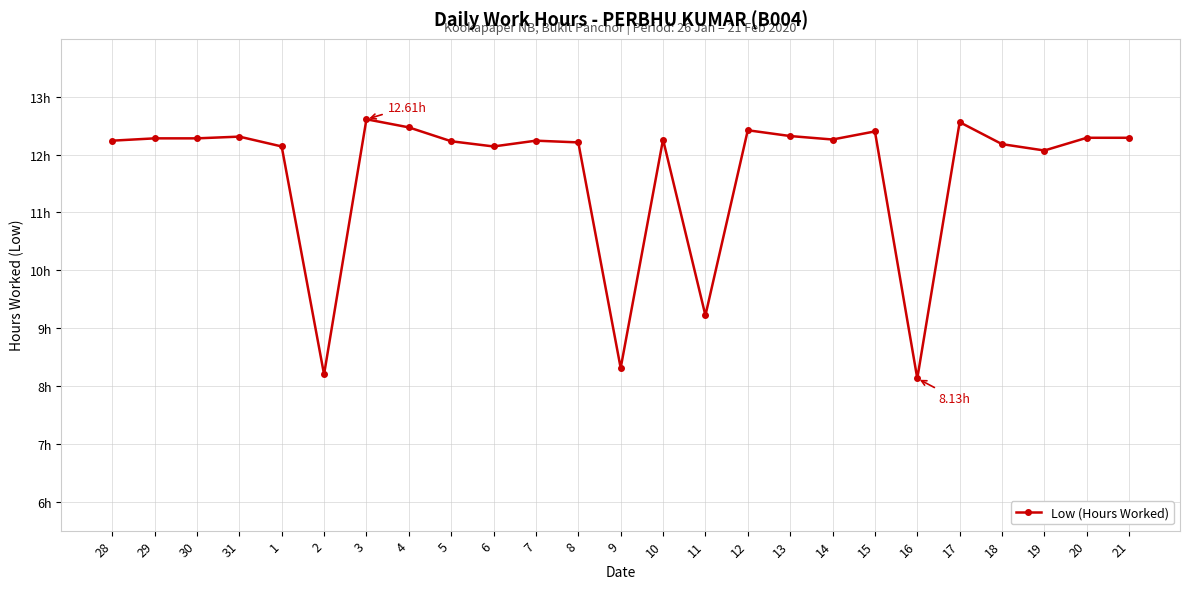

How many points are lower than both their immediate neighbors (excluding endpoints)?

7